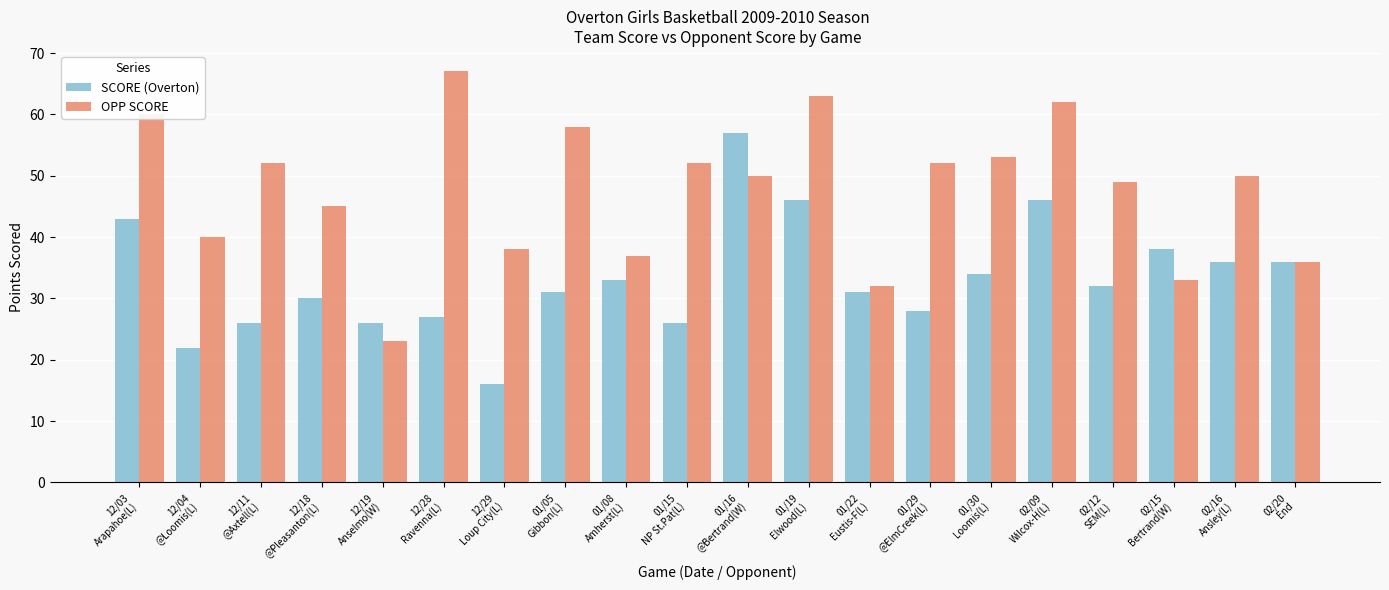

How many bars are there in total?

40